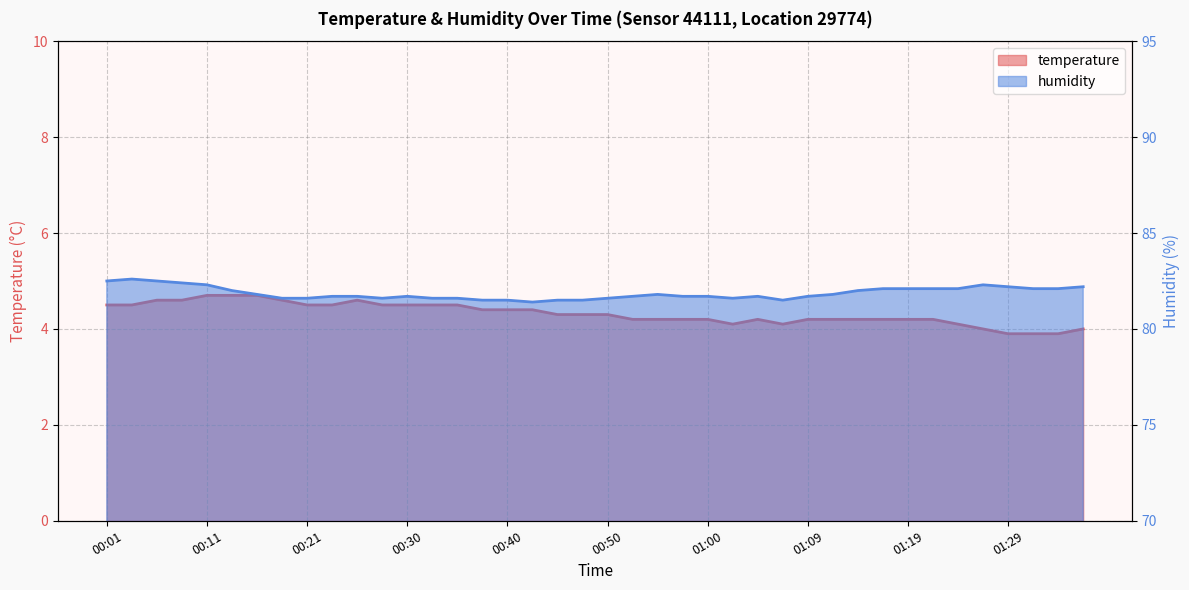

What is the average value of the humidity series?

81.9